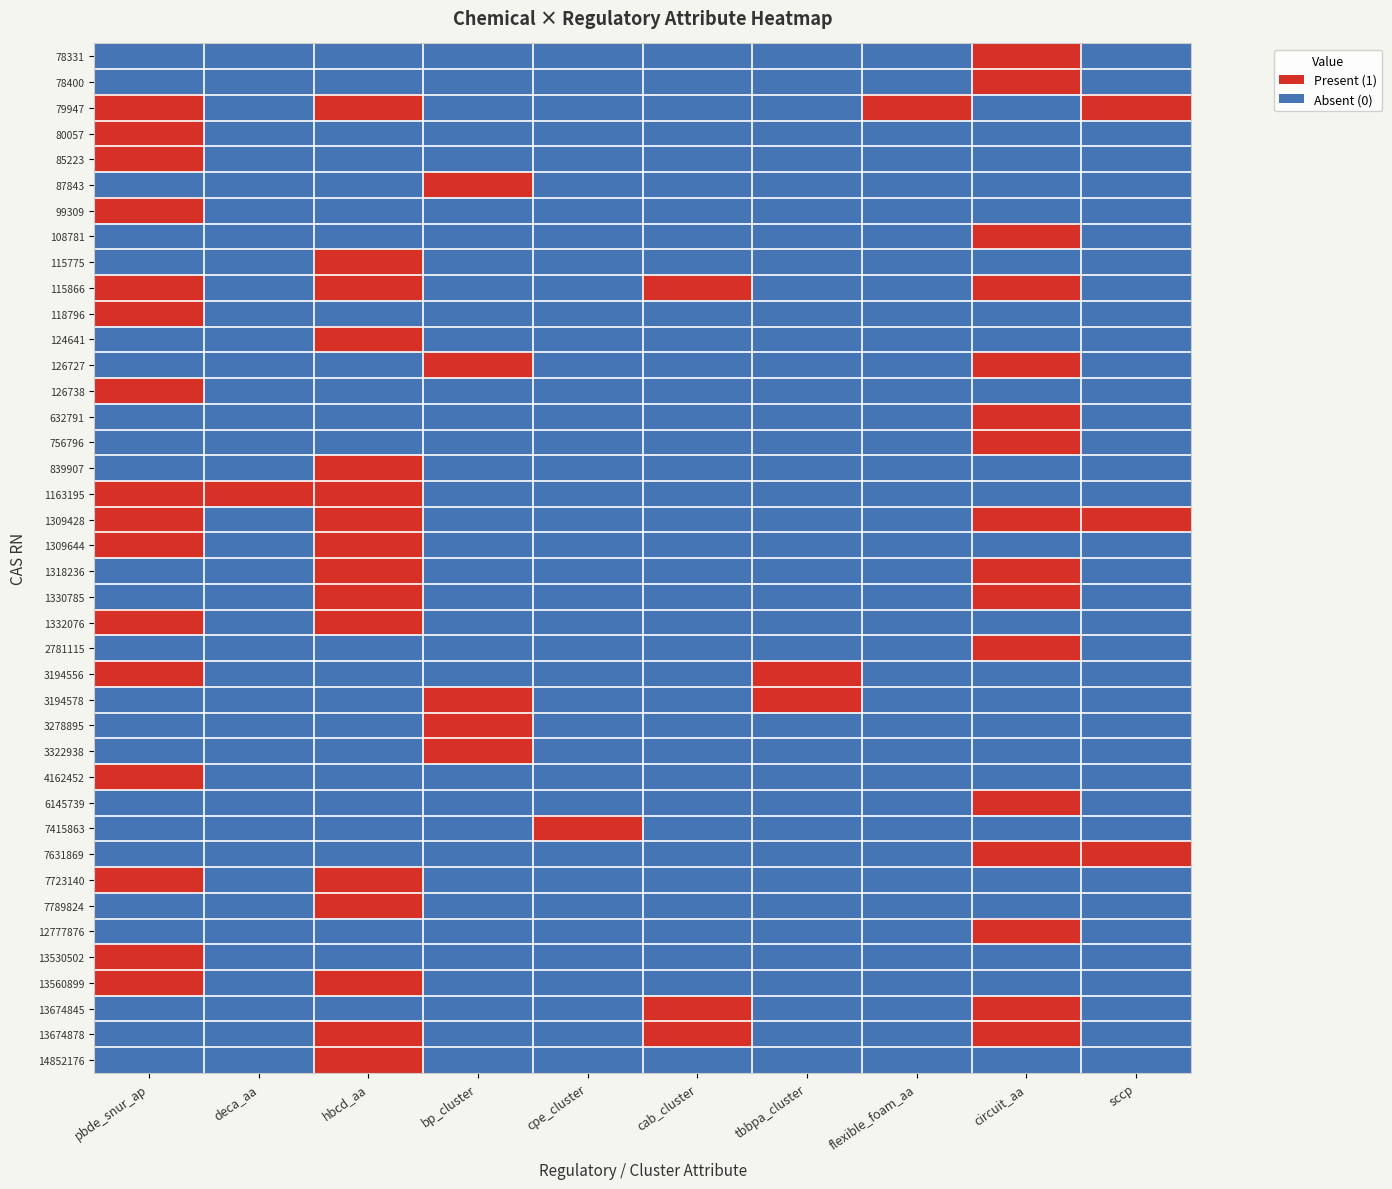

List the series in order of their peak value, highest first.

78331, 78400, 79947, 80057, 85223, 87843, 99309, 108781, 115775, 115866, 118796, 124641, 126727, 126738, 632791, 756796, 839907, 1163195, 1309428, 1309644, 1318236, 1330785, 1332076, 2781115, 3194556, 3194578, 3278895, 3322938, 4162452, 6145739, 7415863, 7631869, 7723140, 7789824, 12777876, 13530502, 13560899, 13674845, 13674878, 14852176